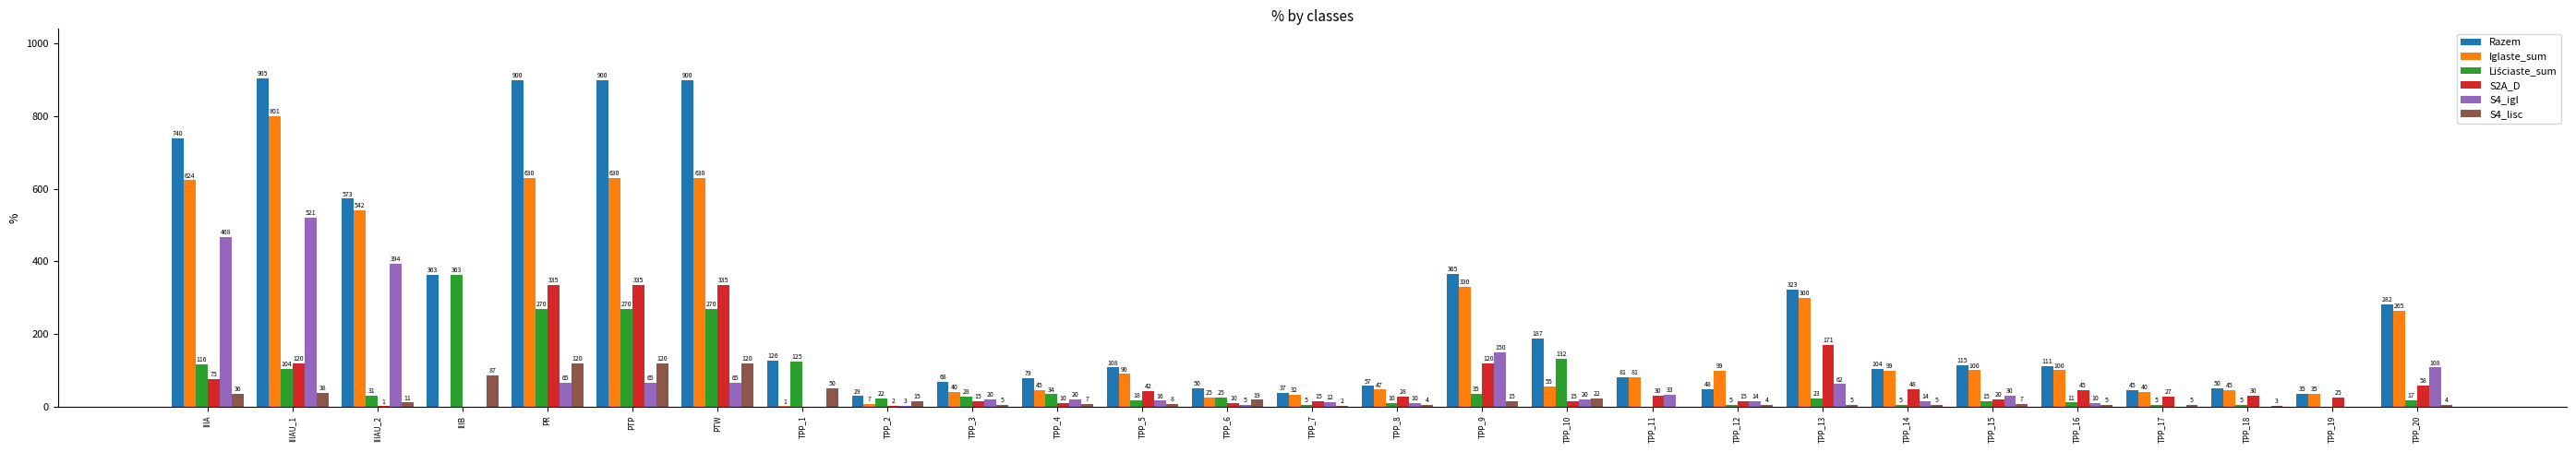

What is the maximum value shown in the chart?

905